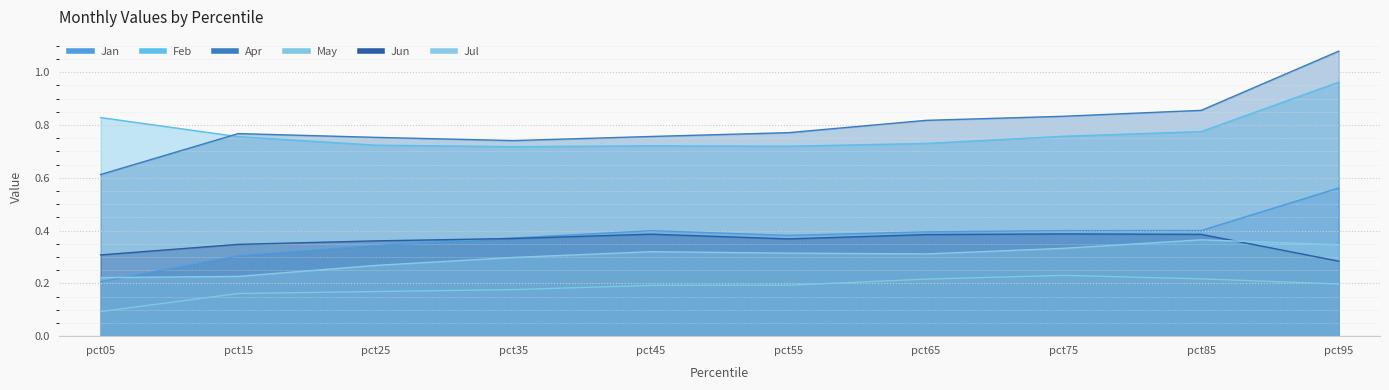

True or false: Jul has a value of 0.3 at pct65.

True